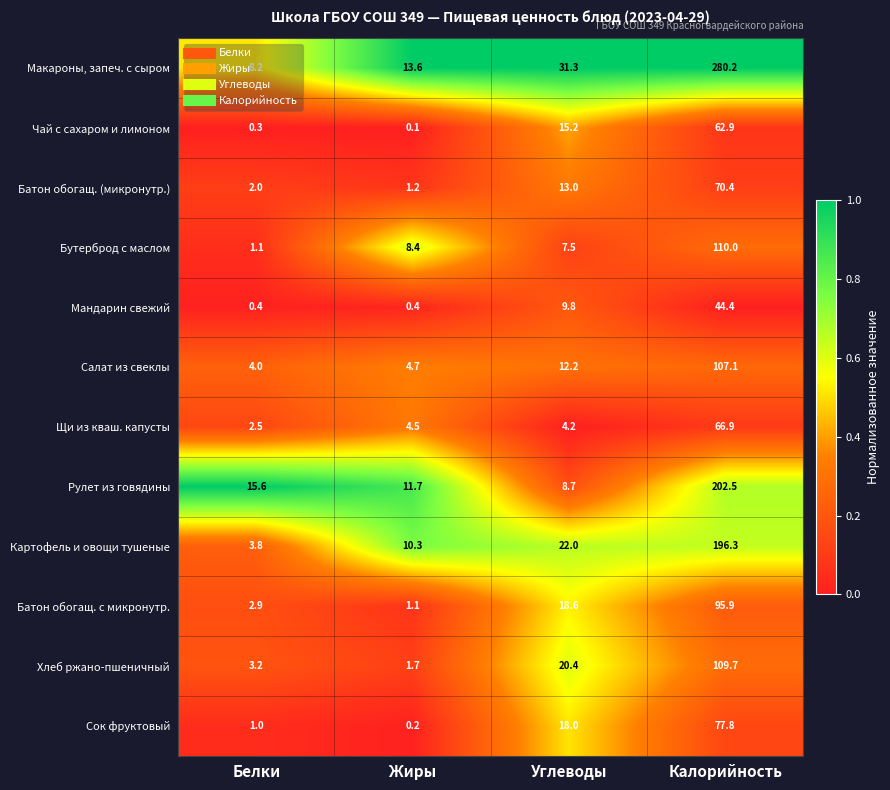

Which series changed the most between Белки and Калорийность?

Макароны, запеч. с сыром